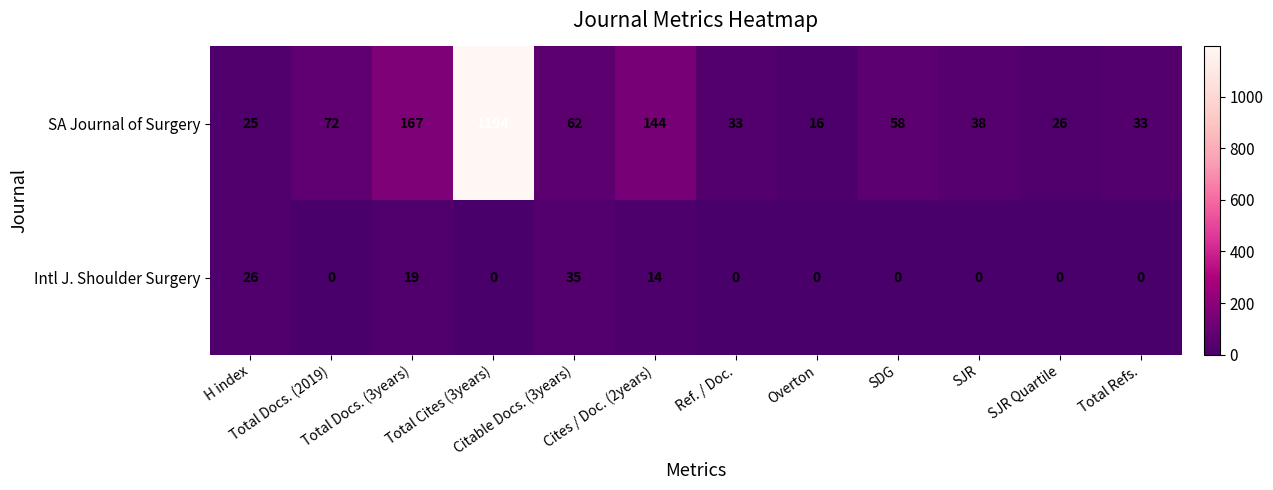

Rank the series at Total Docs. (3years) from highest to lowest value.

SA Journal of Surgery, Intl J. Shoulder Surgery